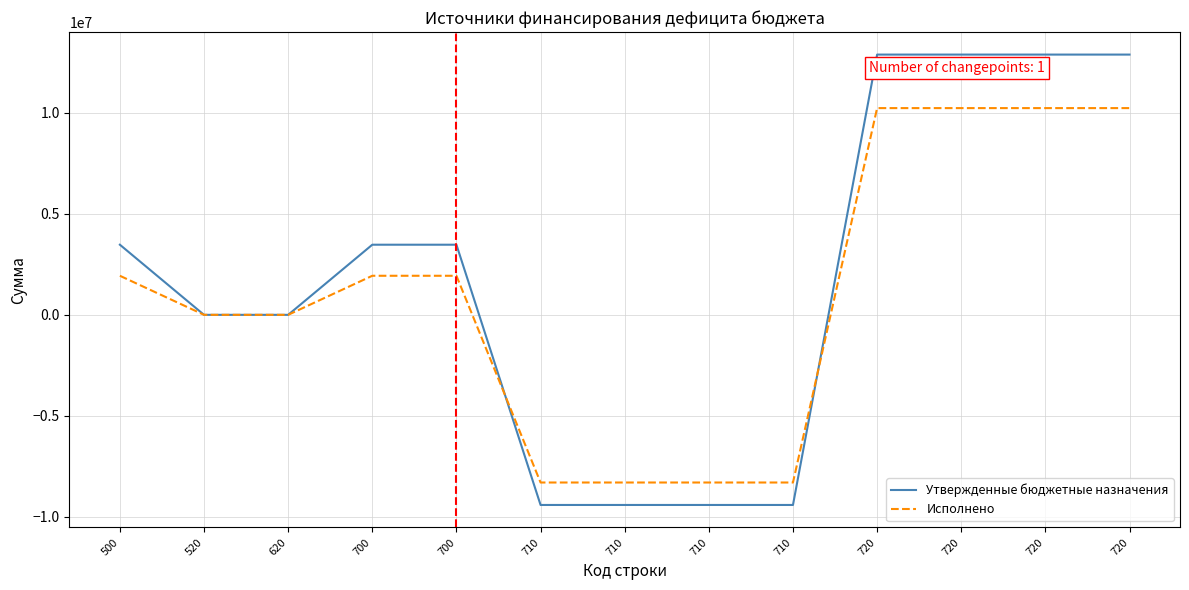

How many values in the Исполнено series are below 1934170?

6